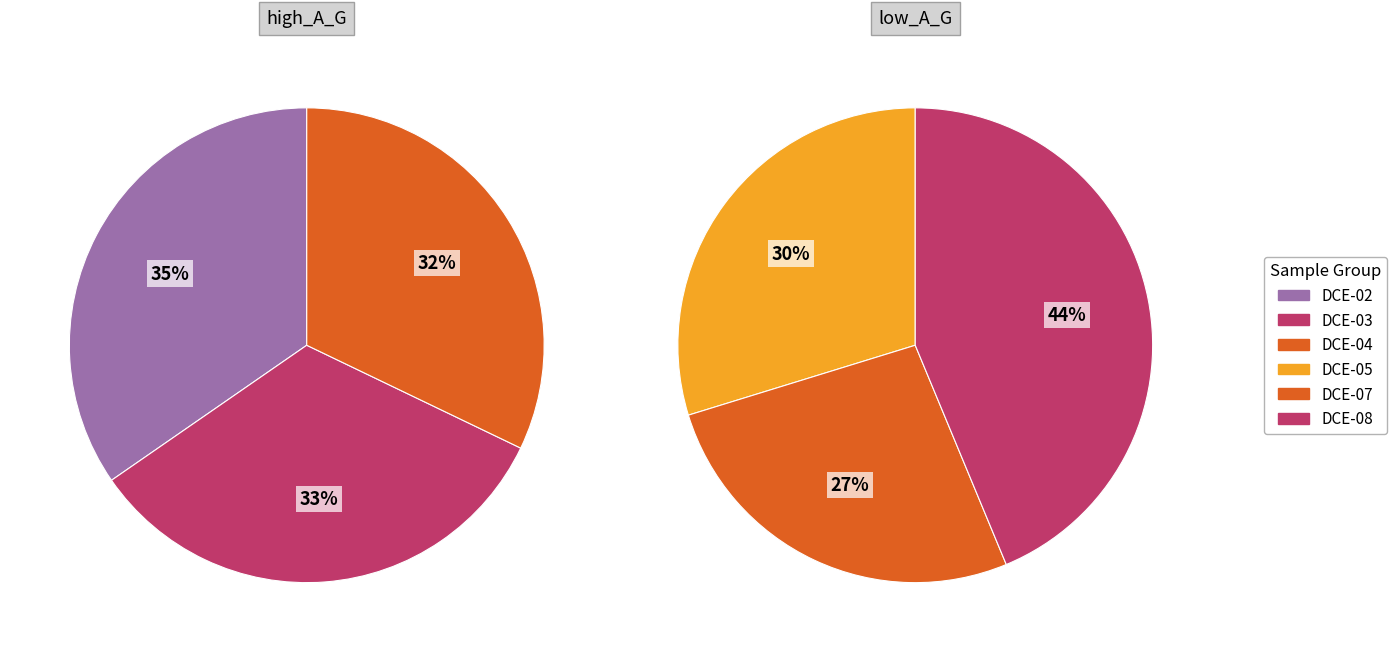

Combined, do DCE-02 #3 and DCE-03 #1 account for over 50%?

No